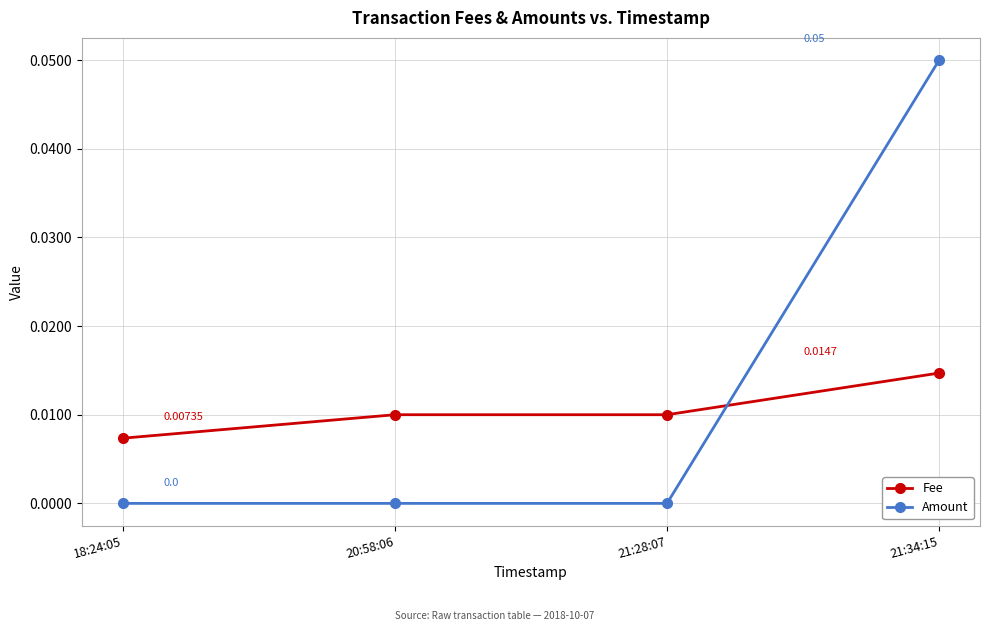

The Fee series shows 0.0 at 18:24:05. True or false?

True